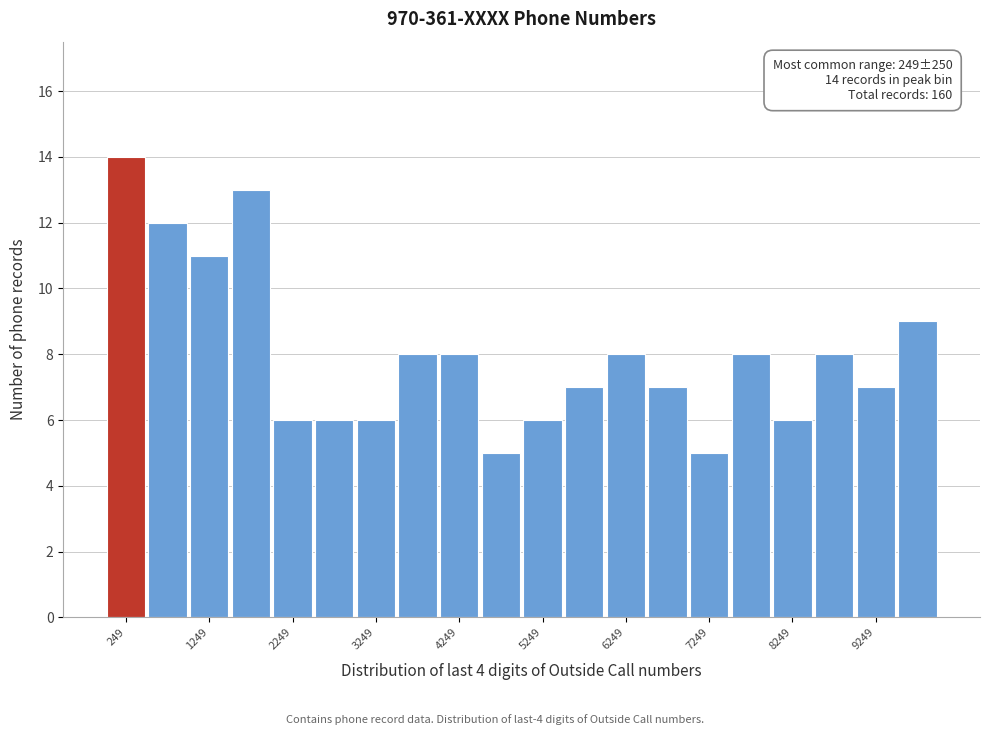

Over which range of the x-axis is the bar tallest?

0 to 500